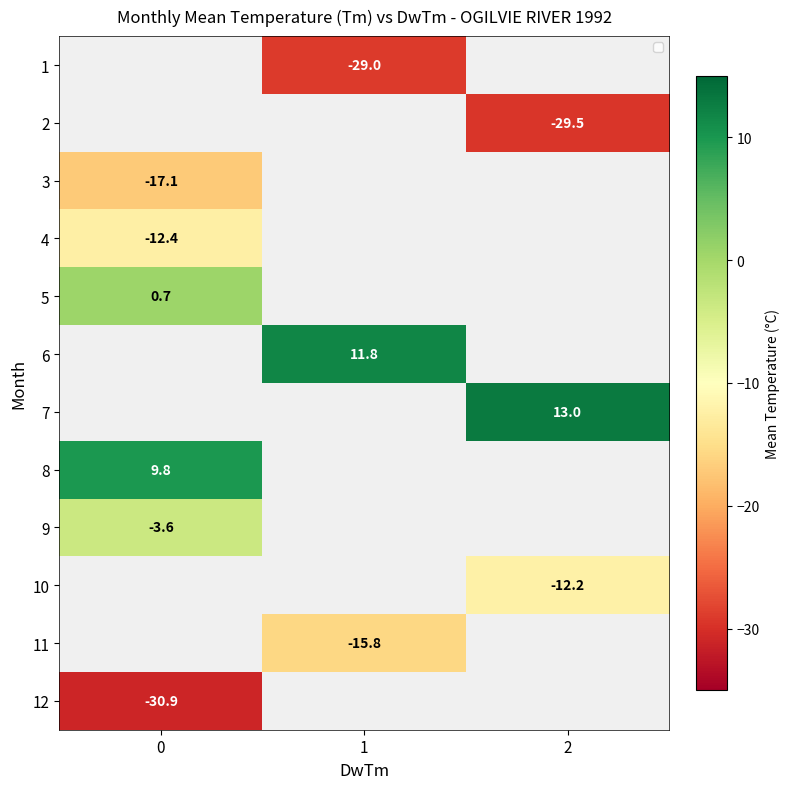

What is the spread (max minus min) of values at 1?

40.8